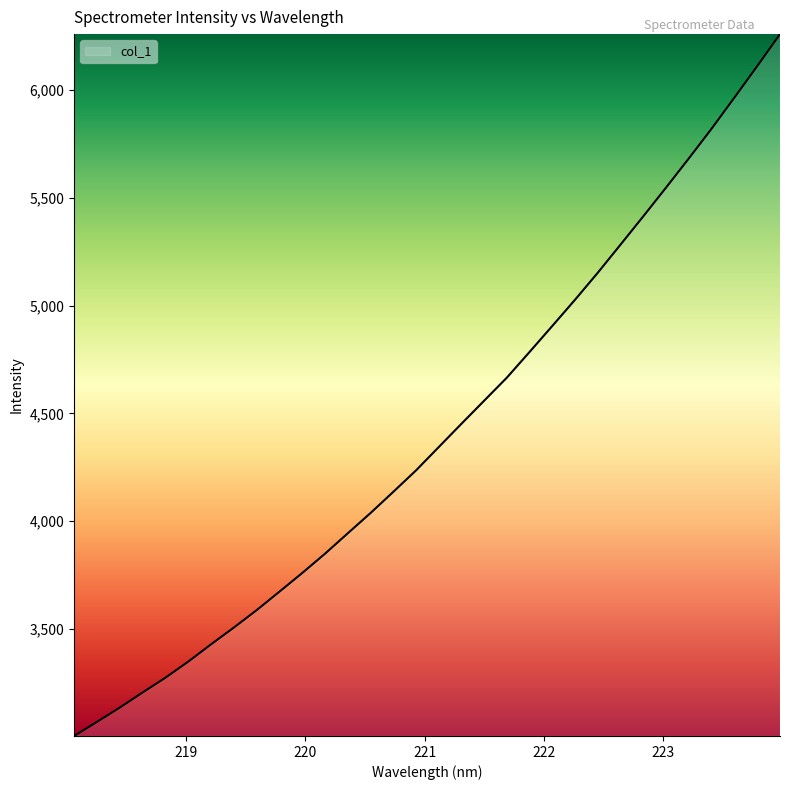

What is the maximum value shown in the chart?

6258.1